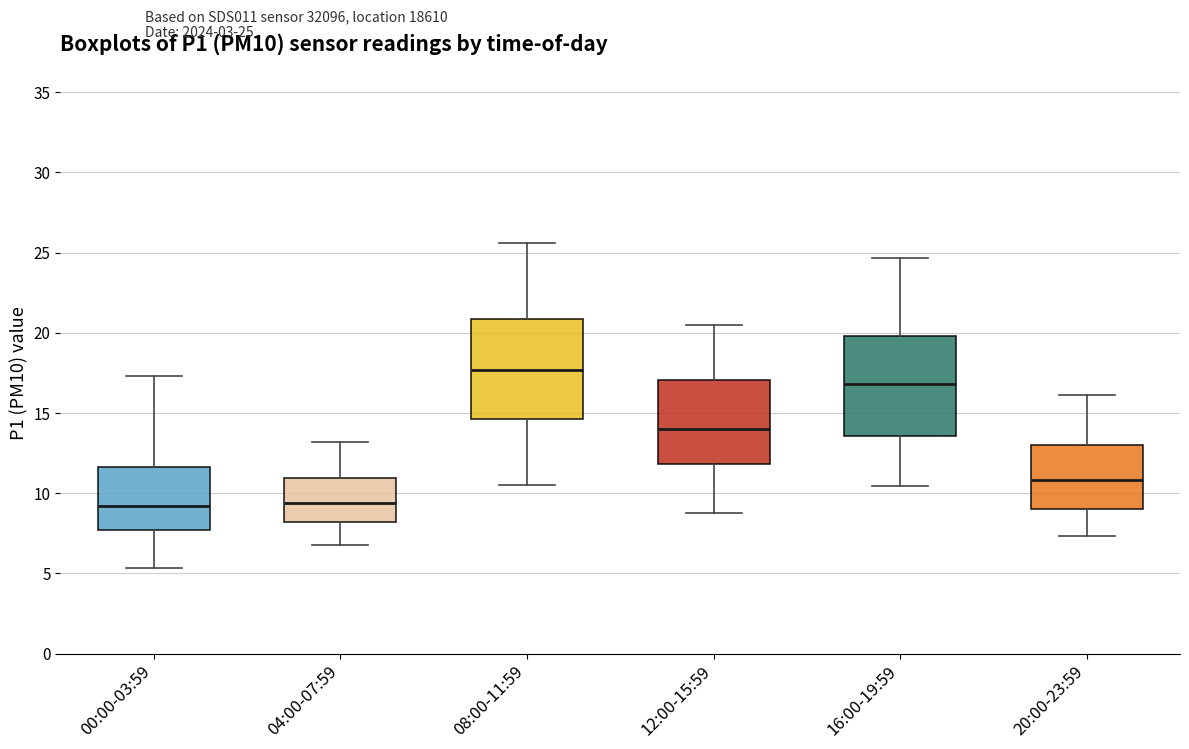

Reading left to right, read every box against the y-axis: the position of its median line, the range the box covers, and the ends of its whiskers. The values are not printed on the chart, so give them approximately, as read against the axis.

00:00-03:59: median 9.0, box 7.5 to 11.5, whiskers 5.5 to 17.5
04:00-07:59: median 9.5, box 8.0 to 11.0, whiskers 7.0 to 13.0
08:00-11:59: median 17.5, box 14.5 to 21.0, whiskers 10.5 to 25.5
12:00-15:59: median 14.0, box 12.0 to 17.0, whiskers 9.0 to 20.5
16:00-19:59: median 17.0, box 13.5 to 20.0, whiskers 10.5 to 24.5
20:00-23:59: median 11.0, box 9.0 to 13.0, whiskers 7.5 to 16.0